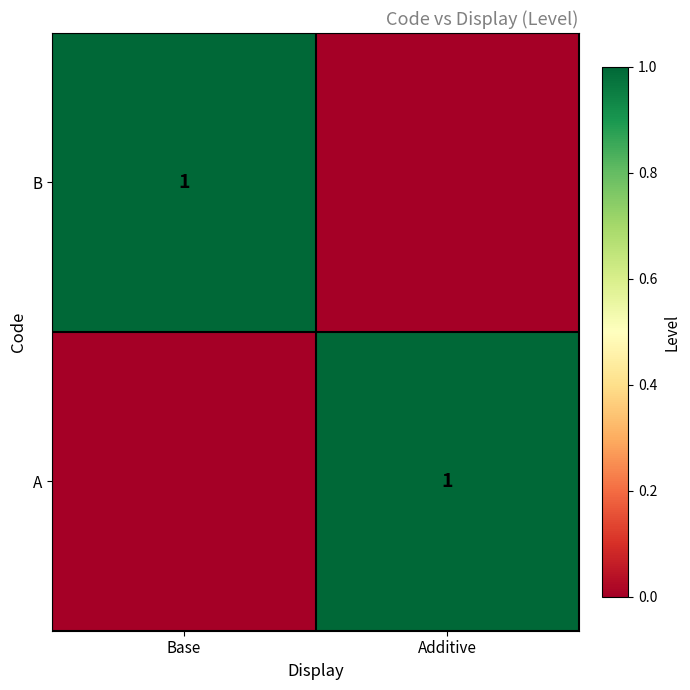

The B series shows 2 at Base. True or false?

False